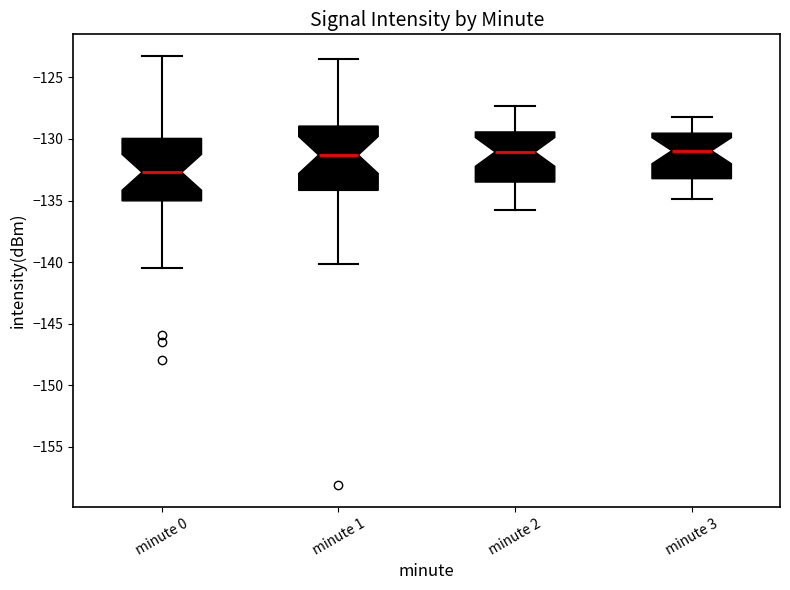

Reading left to right, transcribe this box plot: for each box, give where its median line is, the range the box spans, and where its two whiskers end, as read against the y-axis. The values are not printed on the chart, so give them approximately, as read against the axis.

minute 0: median -132.5, box -135.0 to -130.0, whiskers -140.5 to -123.0
minute 1: median -131.5, box -134.0 to -129.0, whiskers -140.0 to -123.5
minute 2: median -131.0, box -133.5 to -129.5, whiskers -136.0 to -127.5
minute 3: median -131.0, box -133.0 to -129.5, whiskers -135.0 to -128.0